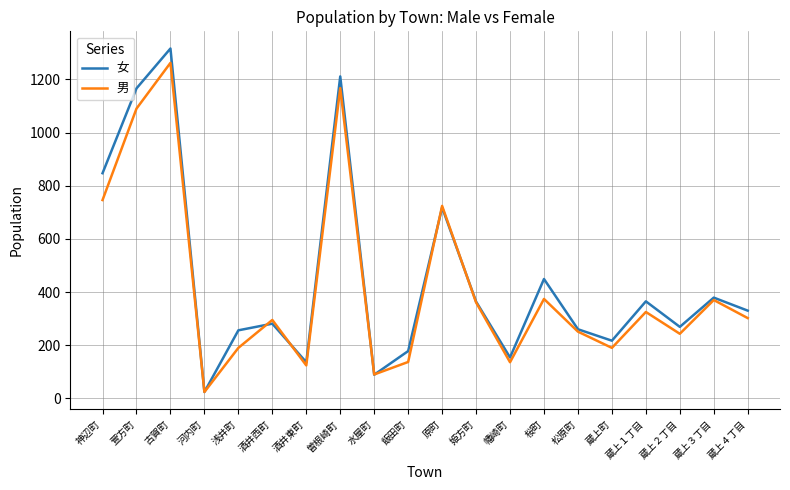

Which series has the largest total across all categories?

女